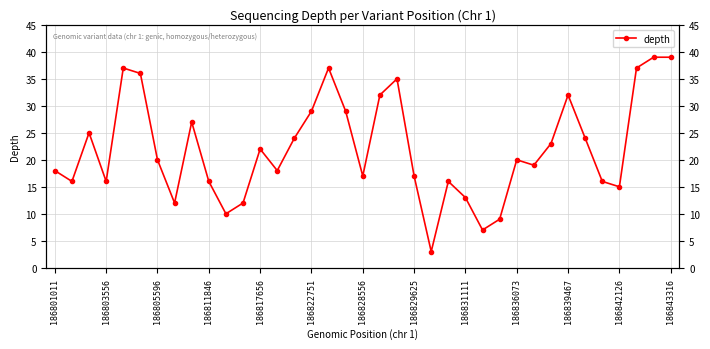

The chart shows a value of 7 at 25. True or false?

True